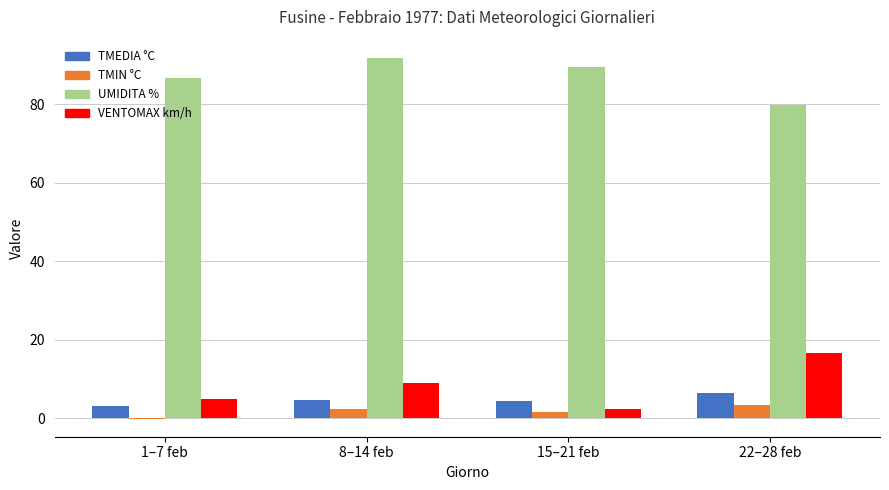

Which series has the largest total across all categories?

UMIDITA %